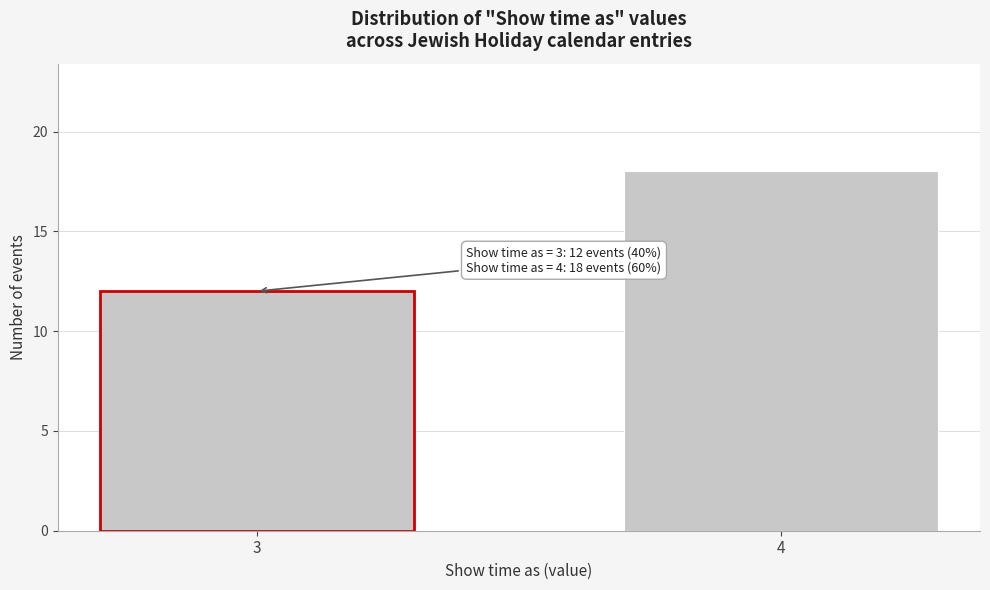

Reading left to right, what are all the values shown in this chart?

3=12	4=18